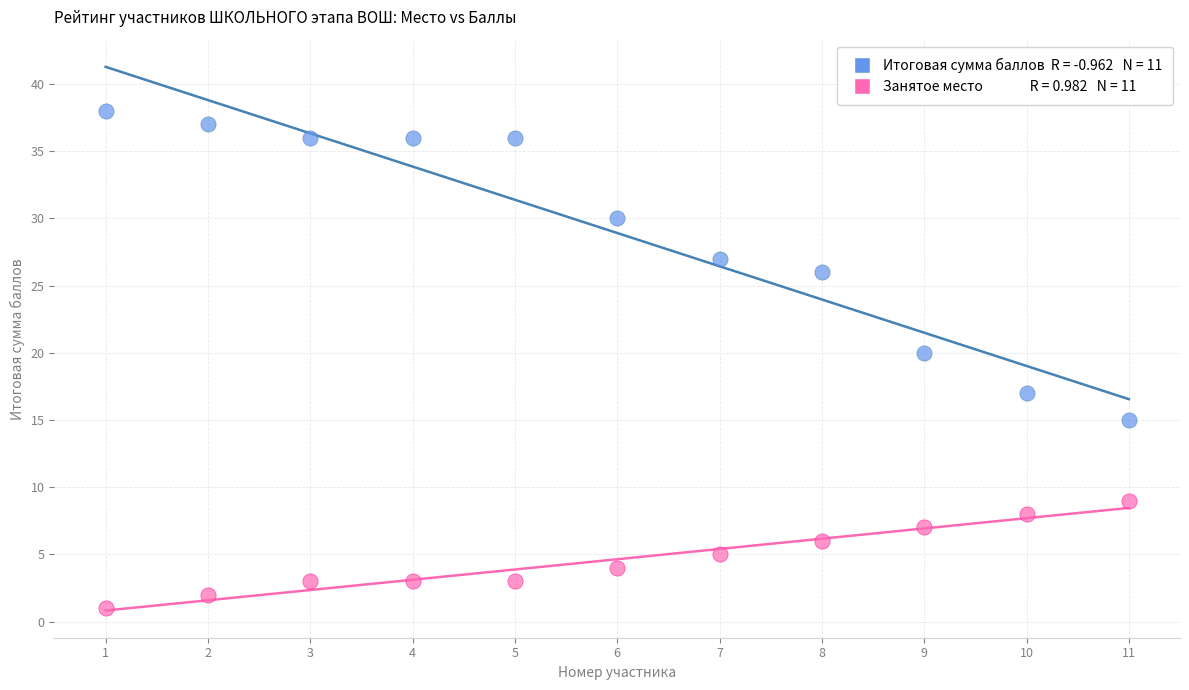

Across all series, what Y value is closest to 19?

20